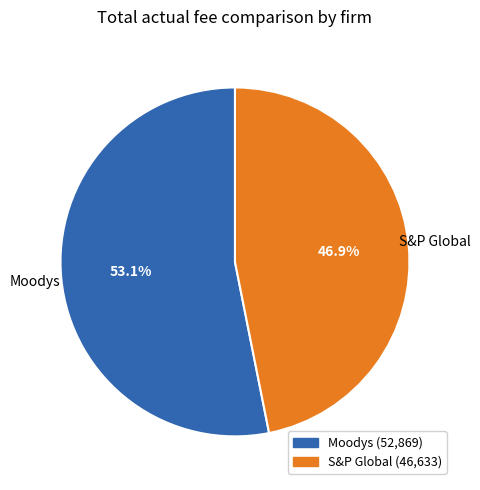

Count the number of slices in the pie.

2